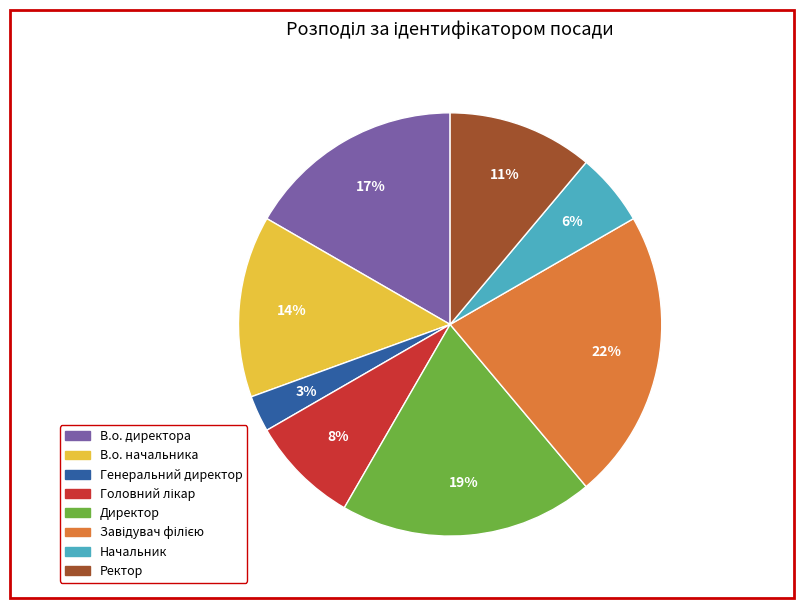

To the nearest percent, what is the average slice percentage?

12%